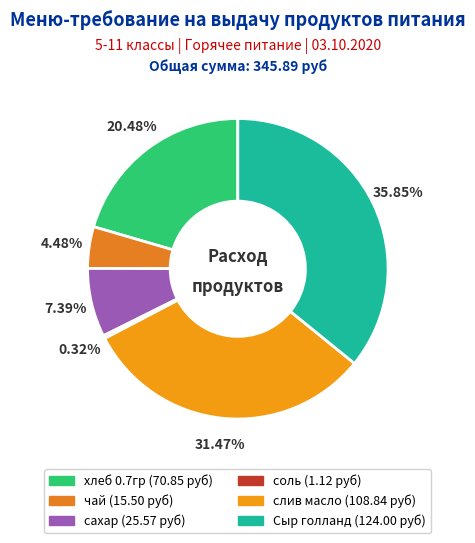

Is there a majority slice in this chart?

No